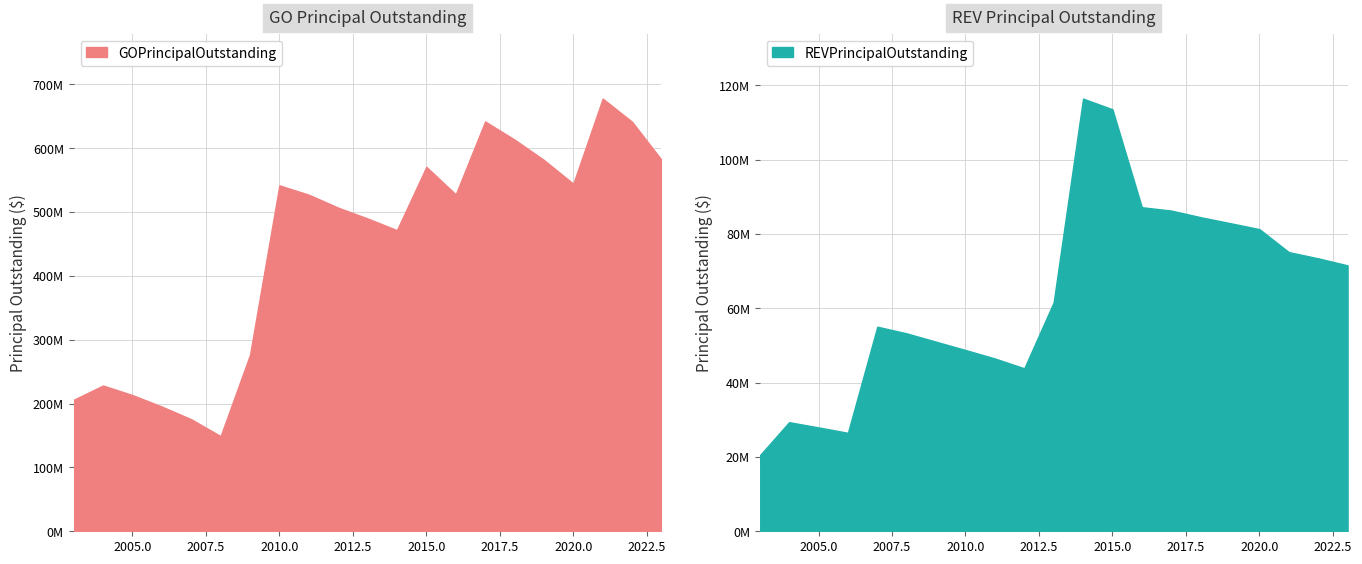

Reading right to left, transcribe all the data shown in this chart.

GOPrincipalOutstanding: 2023=581905000.0	2022=641405000.0	2021=677720000.0	2020=544355000.0	2019=581595000.0	2018=613550000.0	2017=641910000.0	2016=527705000.0	2015=570850000.0	2014=471655000.0	2013=489965000.0	2012=506910000.0	2011=527195000.0	2010=541810000.0	2009=276300000.0	2008=149040000.0	2007=175531413.9	2006=195336612.6	2005=213355163.5	2004=228320846.6	2003=205923480.8
REVPrincipalOutstanding: 2023=71560000.0	2022=73450000.0	2021=75130000.0	2020=81310000.0	2019=82930000.0	2018=84520000.0	2017=86305000.0	2016=87210000.0	2015=113555000.0	2014=116445000.0	2013=61610000.0	2012=43860000.0	2011=46500000.0	2010=48780000.0	2009=51015000.0	2008=53255000.0	2007=55055000.0	2006=26500000.0	2005=27950000.0	2004=29365000.0	2003=20420000.0